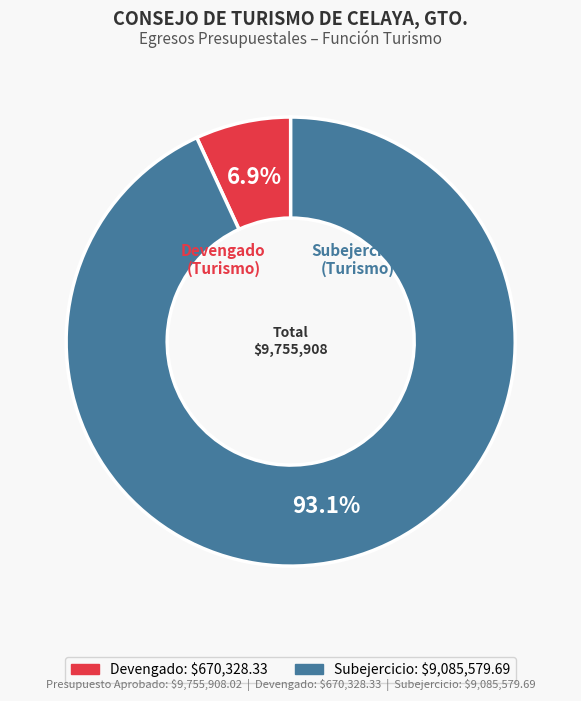

Is there a majority slice in this chart?

Yes